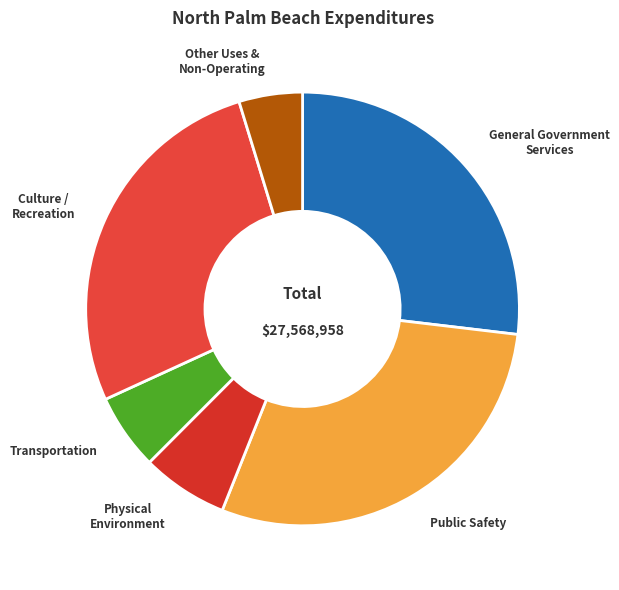

How many slices are in this pie chart?

6